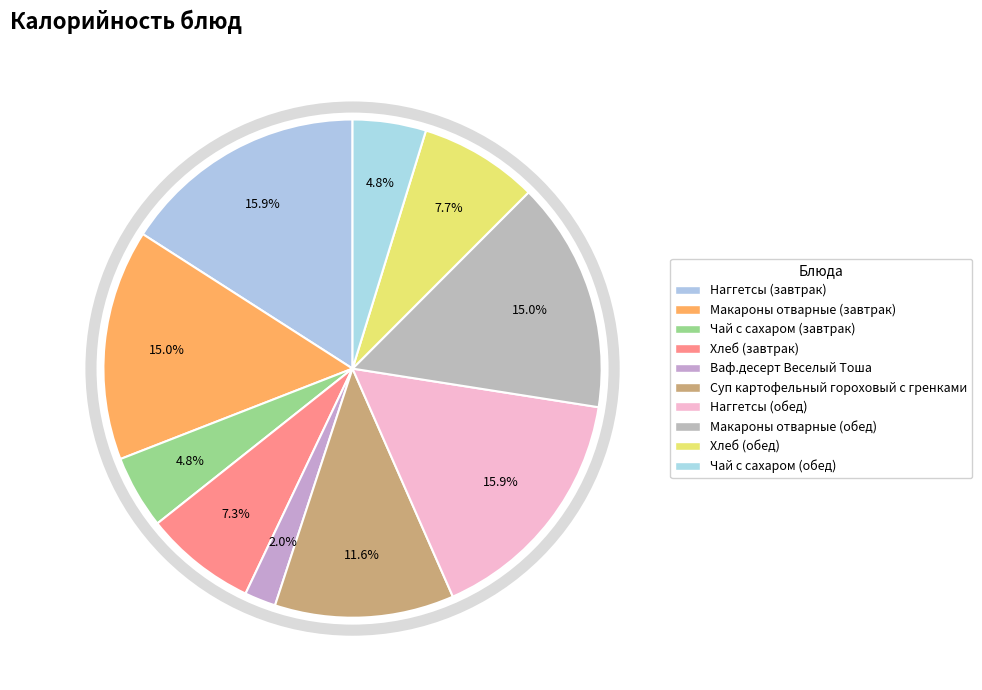

Rank the categories by value from lowest to highest.

Ваф.десерт Веселый Тоша, Чай с сахаром (завтрак), Чай с сахаром (обед), Хлеб (завтрак), Хлеб (обед), Суп картофельный гороховый с гренками, Макароны отварные (завтрак), Макароны отварные (обед), Наггетсы (завтрак), Наггетсы (обед)